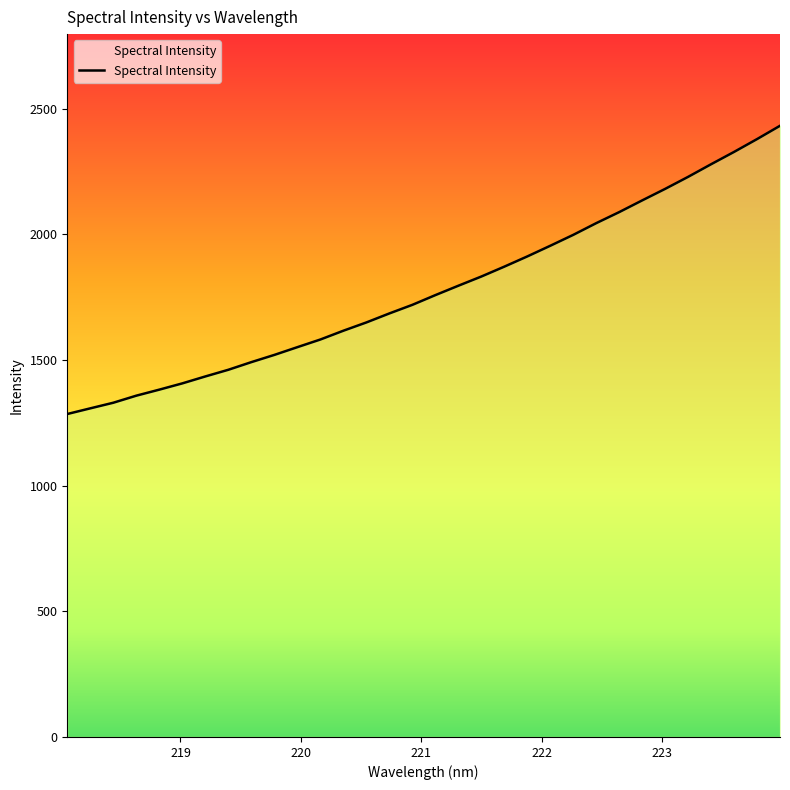

What is the minimum value shown in the chart?

1284.9